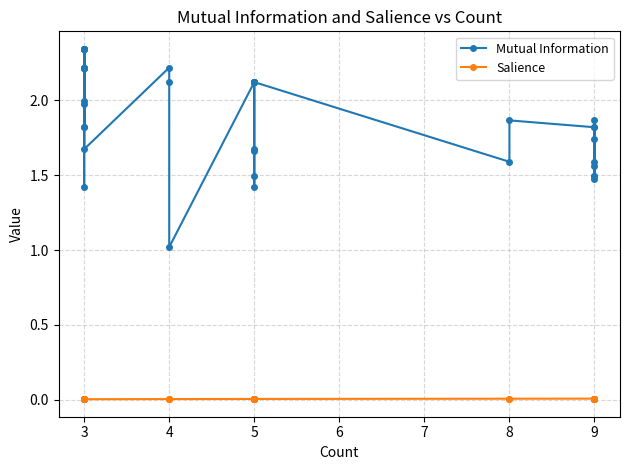

Does the chart display data point markers on the line(s)?

Yes